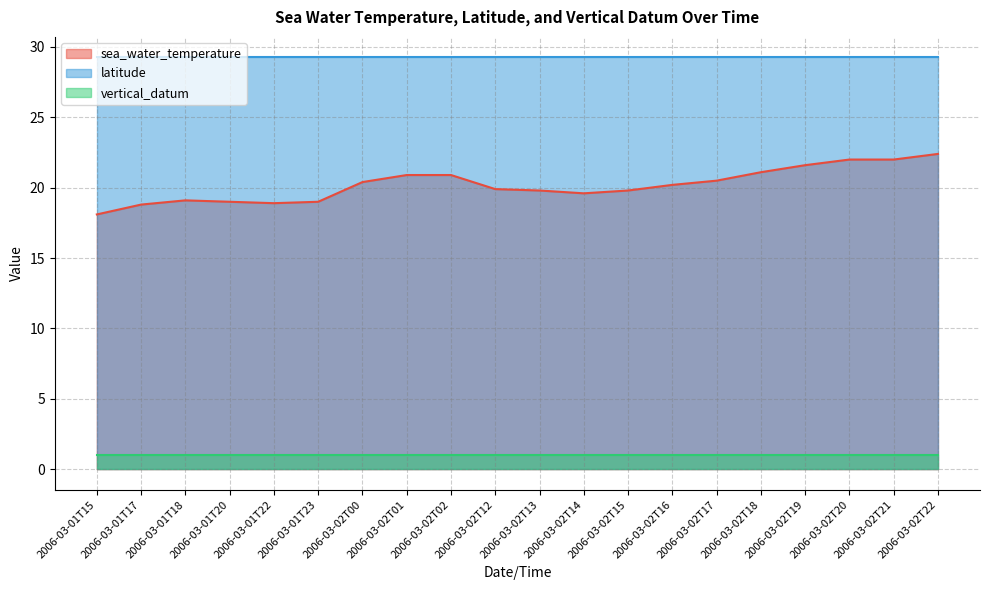

What is the label of the 7th point from the right?

2006-03-02T16